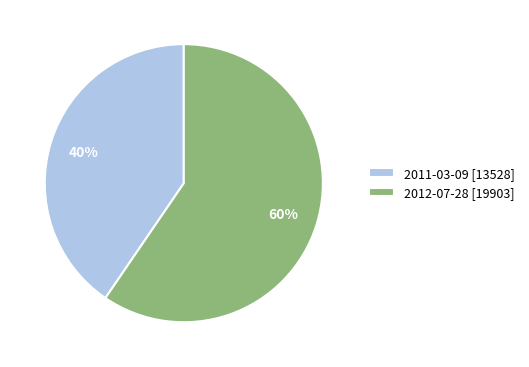

True or false: 2012-07-28 accounts for 60% of the total.

True